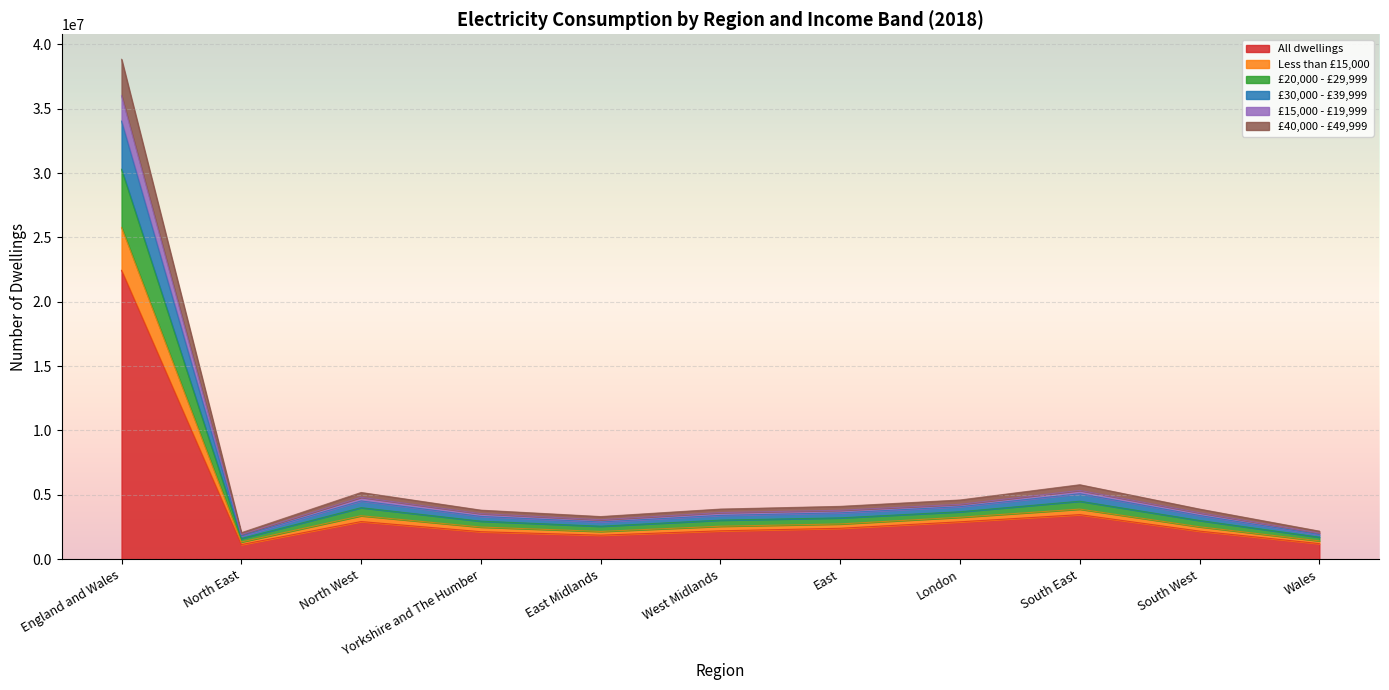

True or false: All dwellings has more than 2 points higher than both neighbors.

False